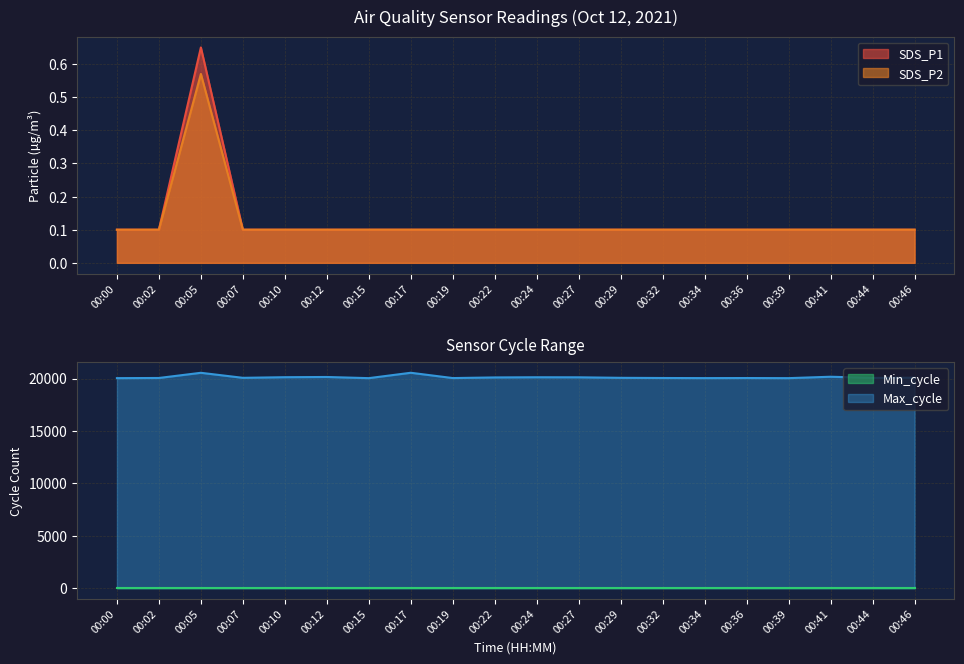

Is it true that SDS_P1 equals 0.1 at 00:02?

True